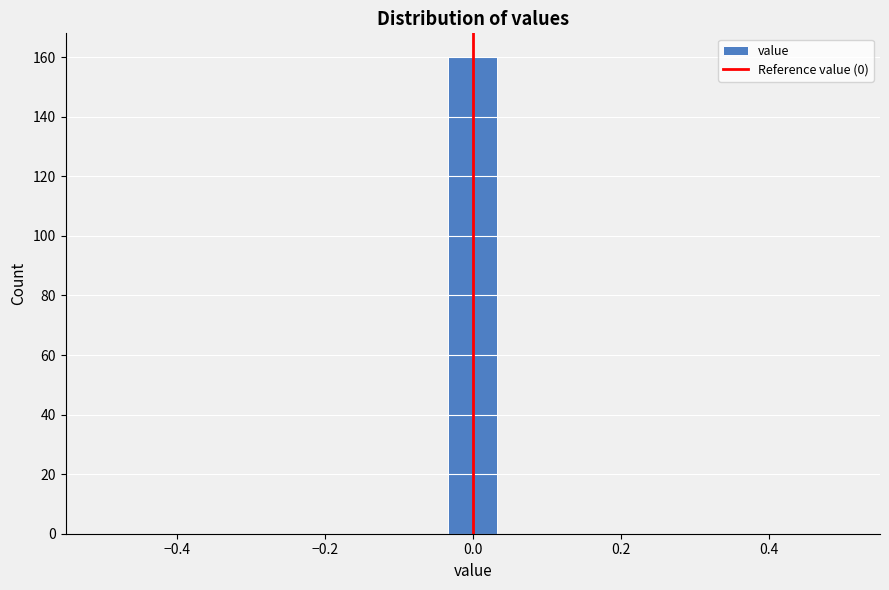

Read against the x-axis, roughly where is the centre of the tallest bar?

0.00